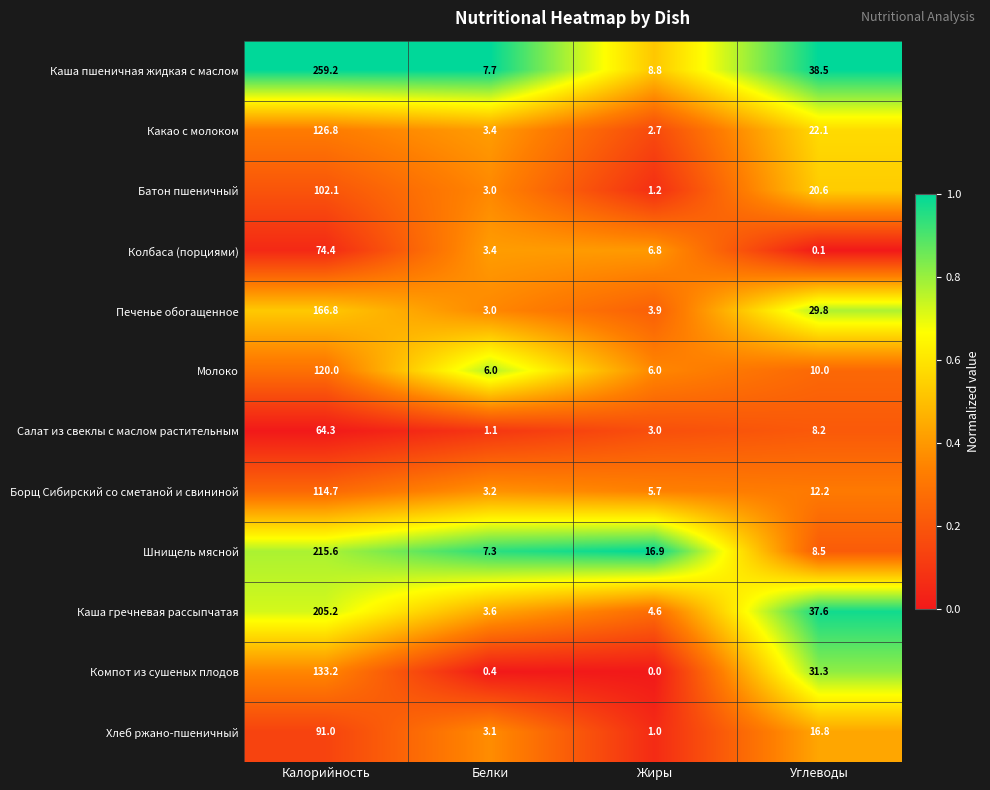

At which category does the chart reach its peak across all series?

Калорийность